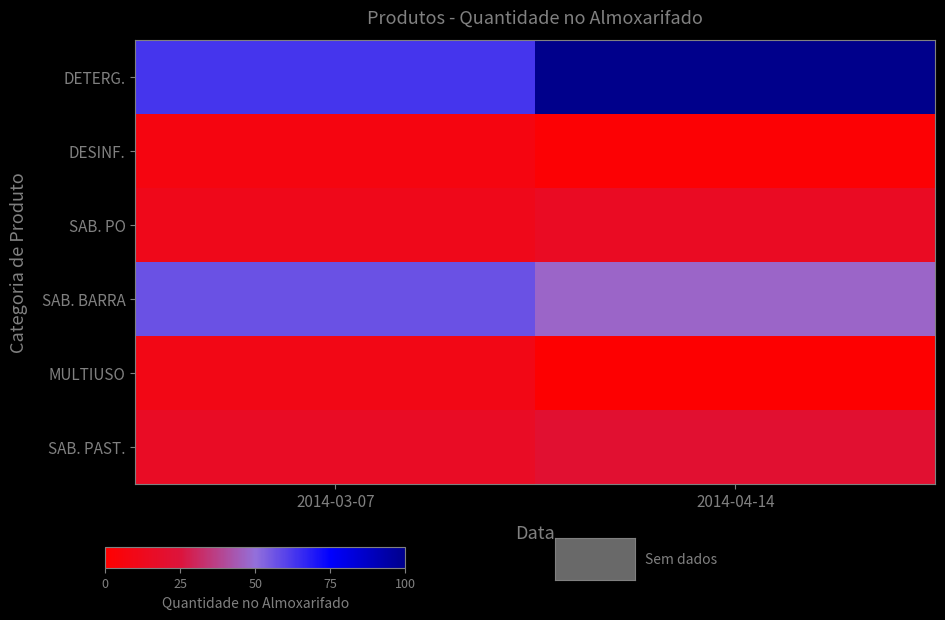

Reading right to left, what are all the values shown in this chart?

DETERG.: 2014-04-14=100.0	2014-03-07=63.0
DESINF.: 2014-04-14=2.0	2014-03-07=7.0
SAB. PO: 2014-04-14=15.0	2014-03-07=11.0
SAB. BARRA: 2014-04-14=47.0	2014-03-07=57.0
MULTIUSO: 2014-04-14=1.0	2014-03-07=9.0
SAB. PAST.: 2014-04-14=21.0	2014-03-07=16.0